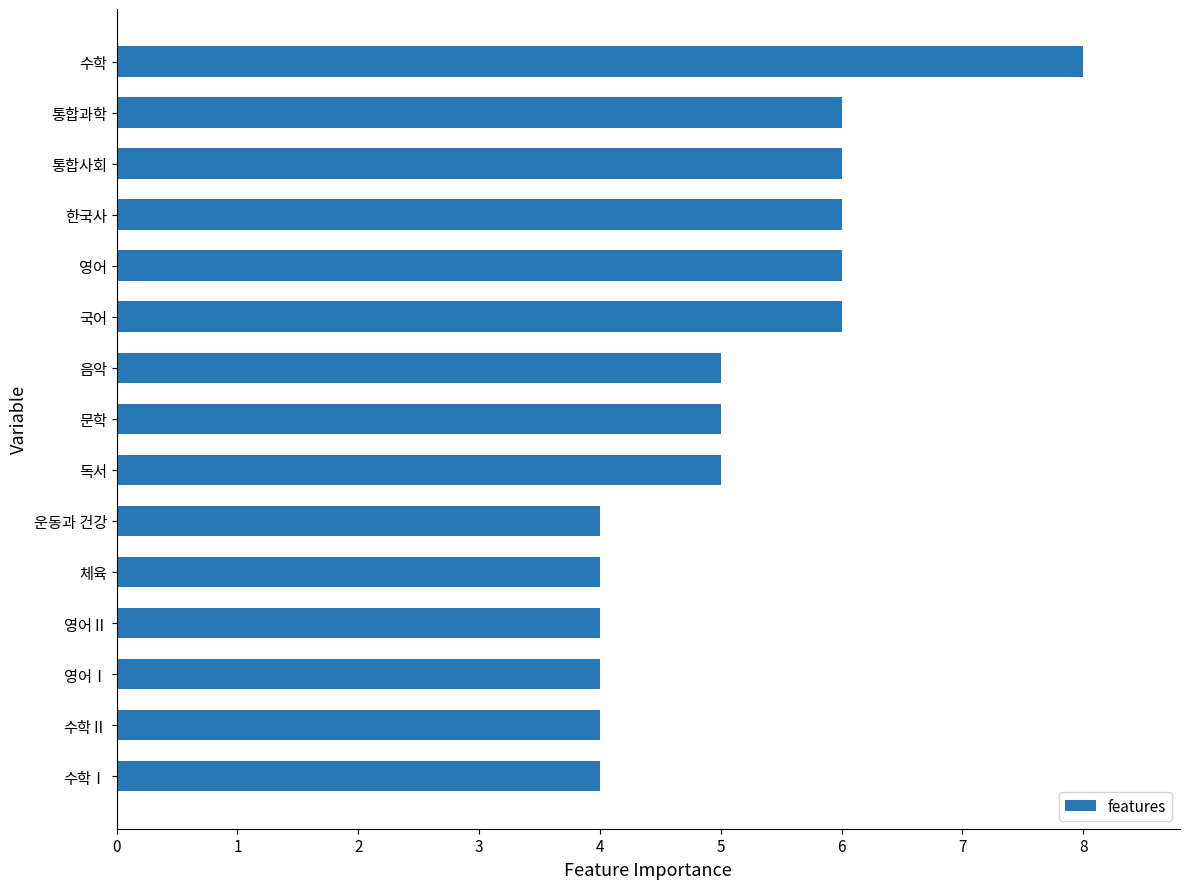

Between 문학 and 영어Ⅰ, which is larger?

문학